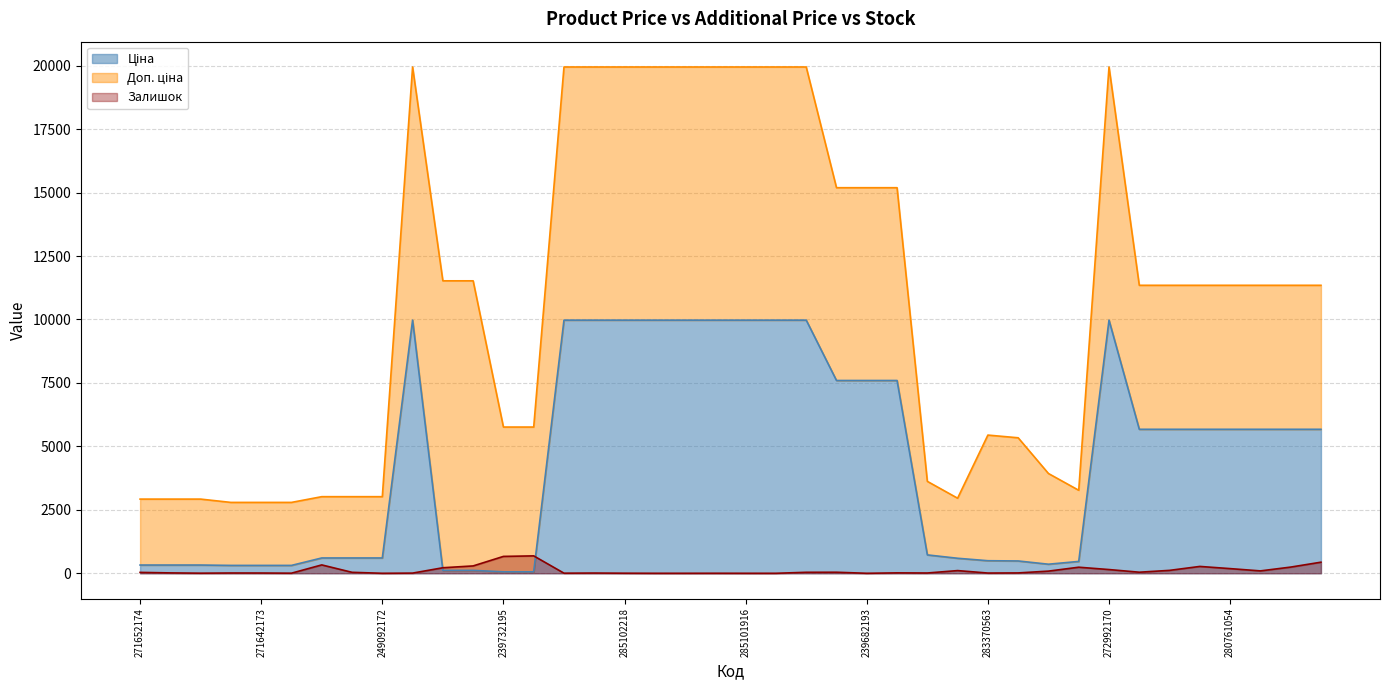

What is the spread (max minus min) of values at 271642173?

300.3